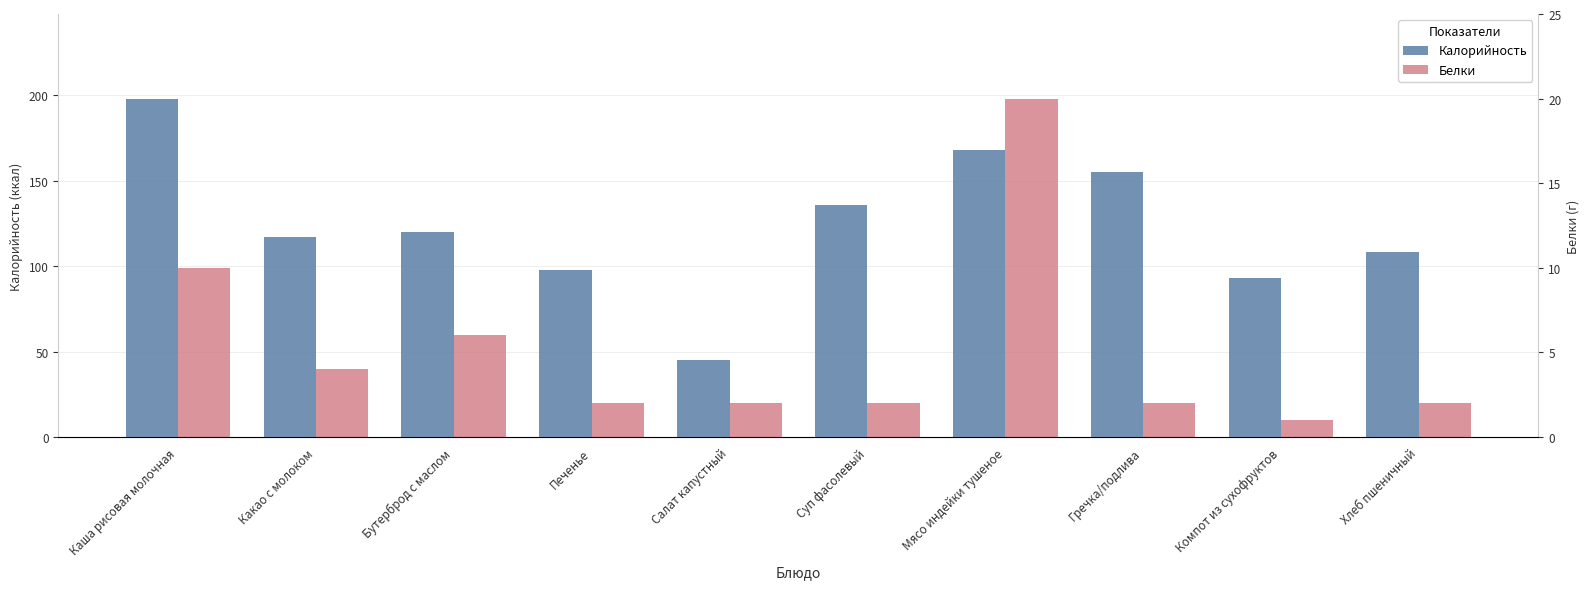

Reading left to right, transcribe all the data shown in this chart.

Калорийность: 198	117	120	98	45	136	168	155	93	108
Белки: 10	4	6	2	2	2	20	2	1	2